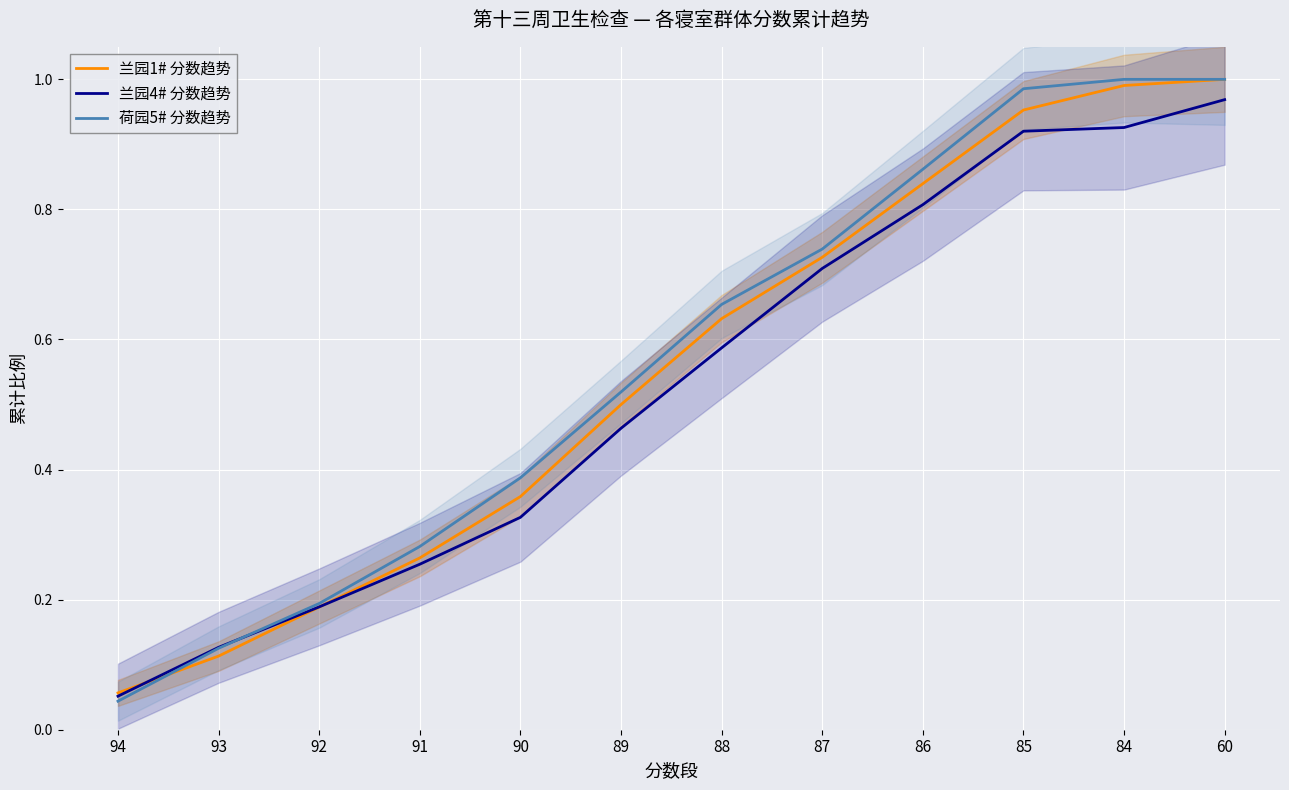

At which category does the chart reach its minimum across all series?

94